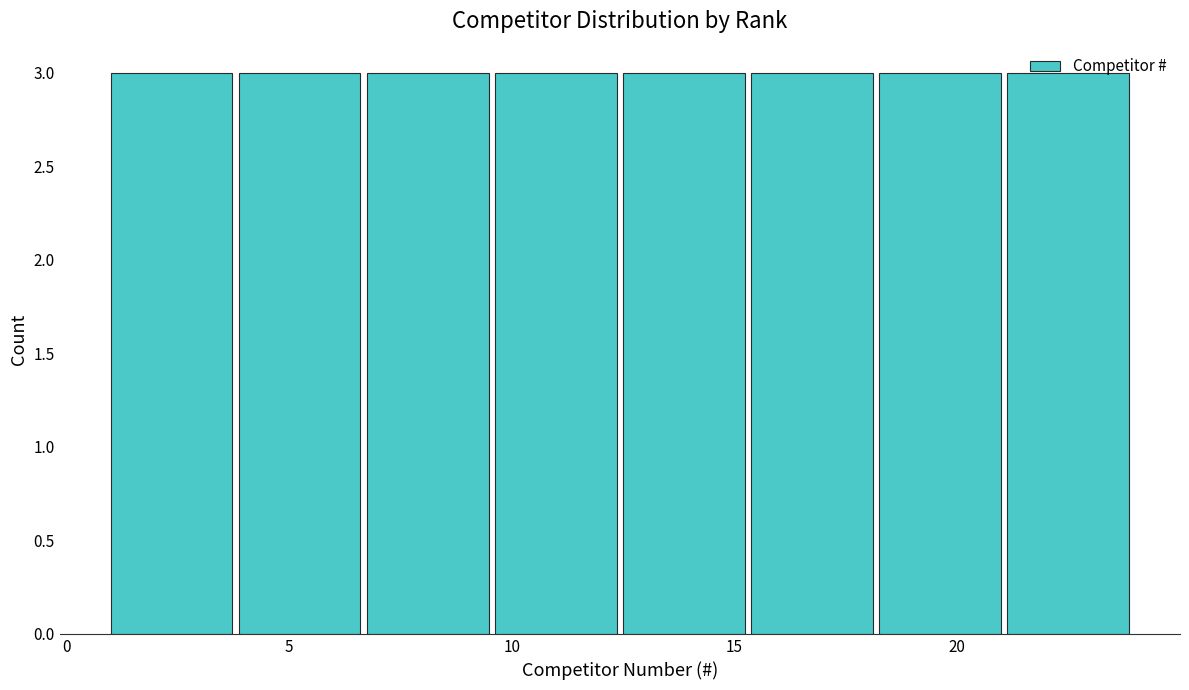

Reading left to right, transcribe this chart: for each bar, give the range it covers on the x-axis and its height. Neither the bar edges nor the heights are printed on the chart, so give them approximately, as read against the axes.

1.0 to 4.0: 3
4.0 to 7.0: 3
7.0 to 9.5: 3
9.5 to 12.5: 3
12.5 to 15.5: 3
15.5 to 18.5: 3
18.5 to 21.0: 3
21.0 to 24.0: 3